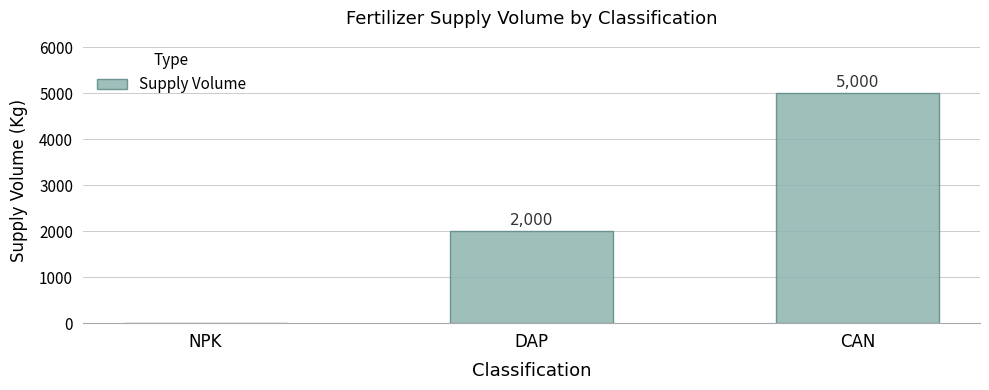

Which has a higher value, CAN or NPK?

CAN